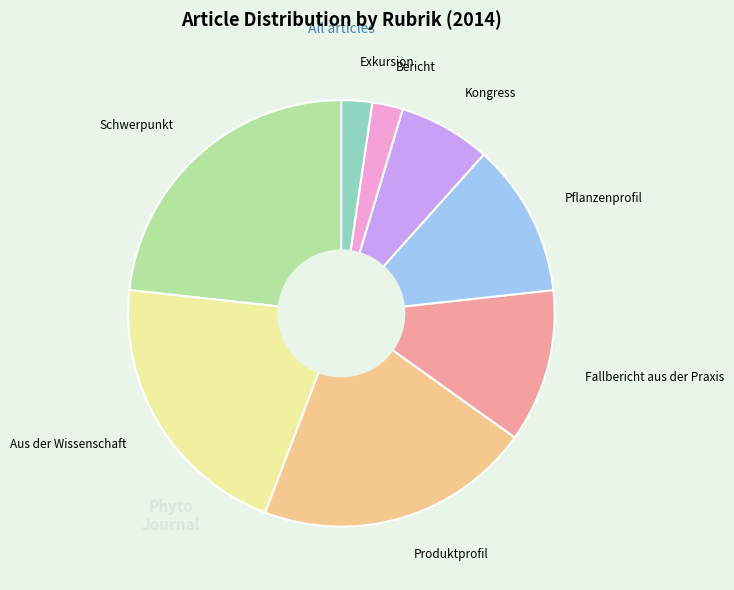

What is the largest slice in the pie chart?

Schwerpunkt